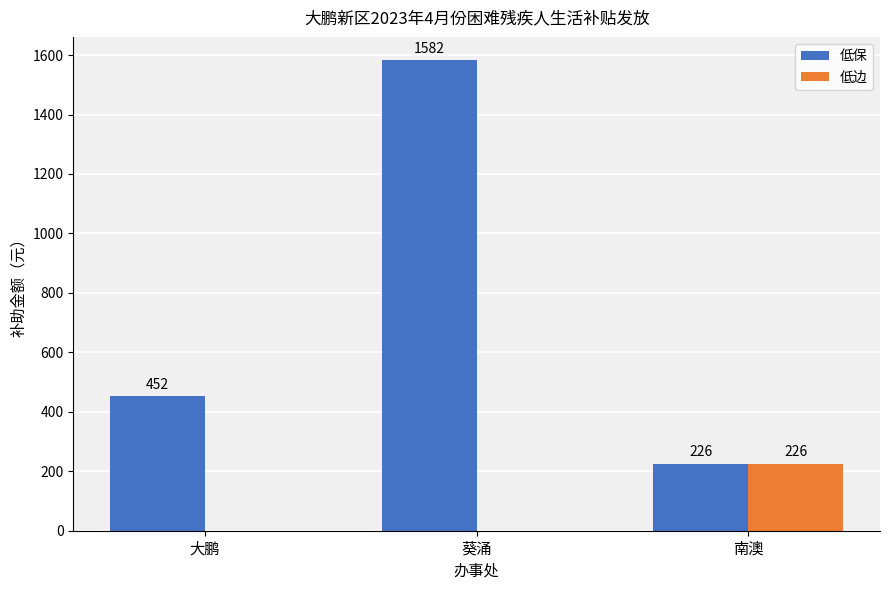

What is the spread (max minus min) of values at 大鹏?

452